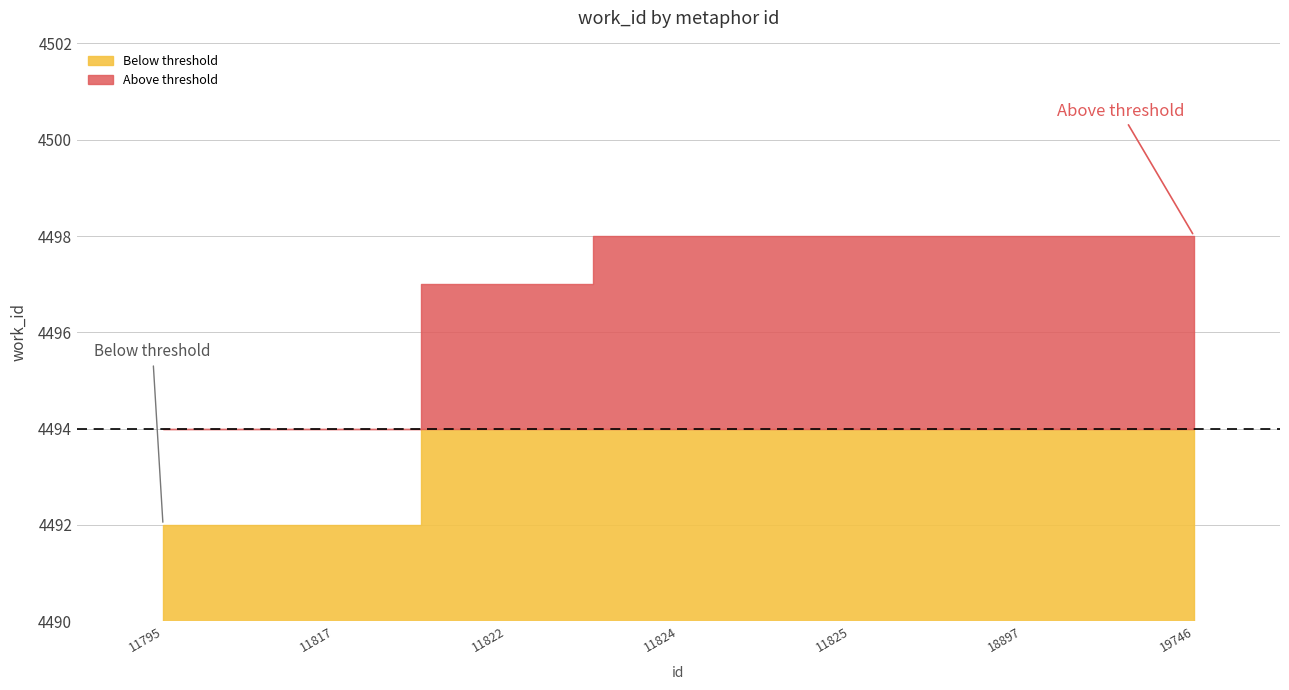

What is the average value?

4496